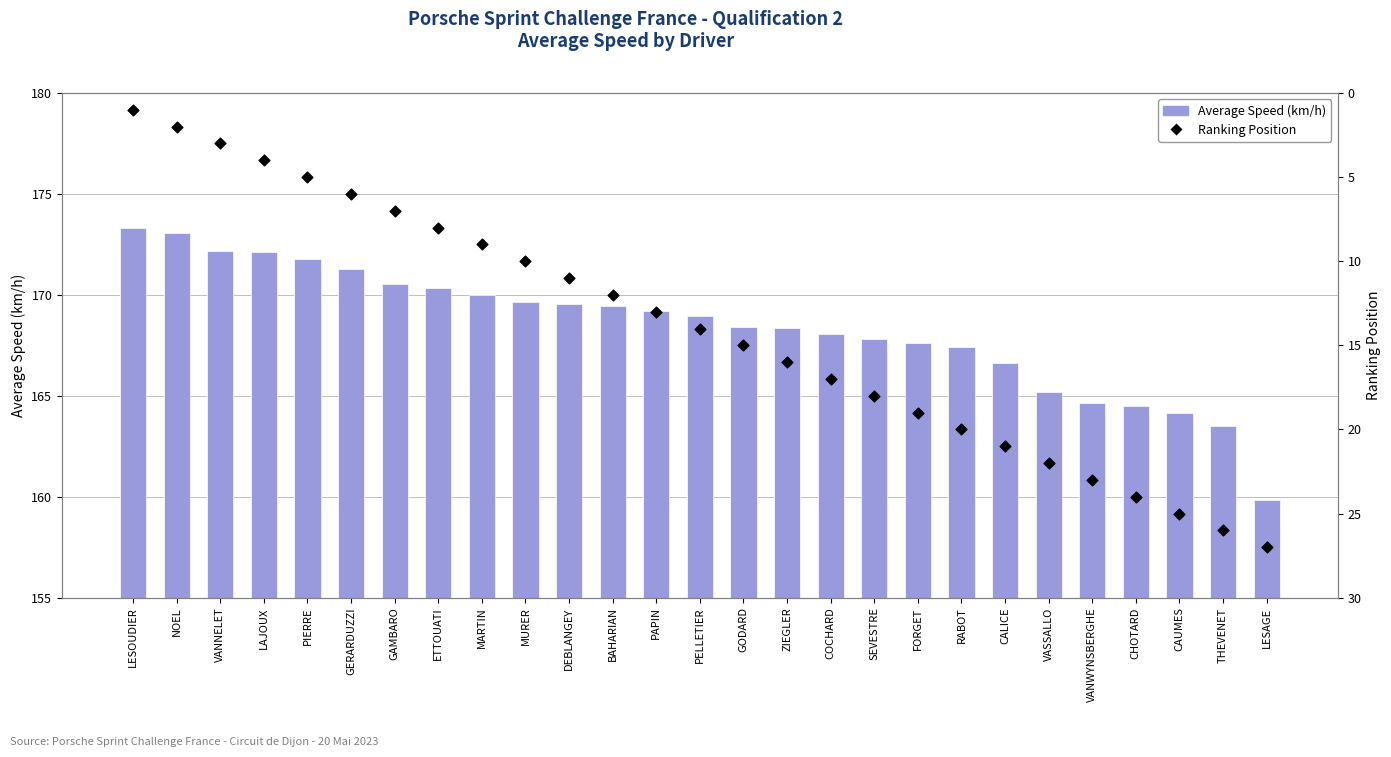

Which series reaches the minimum Y coordinate?

Ranking Position